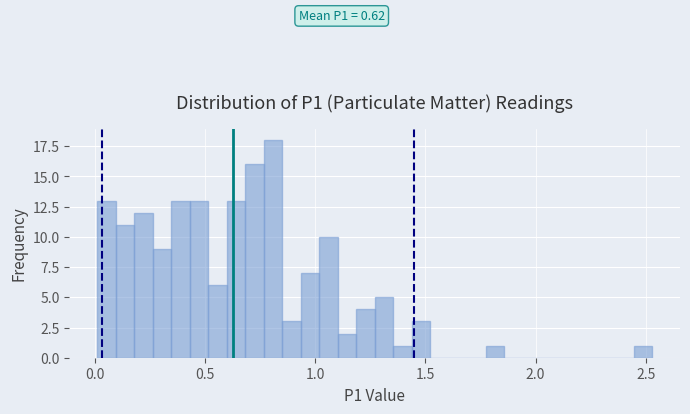

Read against the x-axis, roughly where is the centre of the tallest bar?

0.80